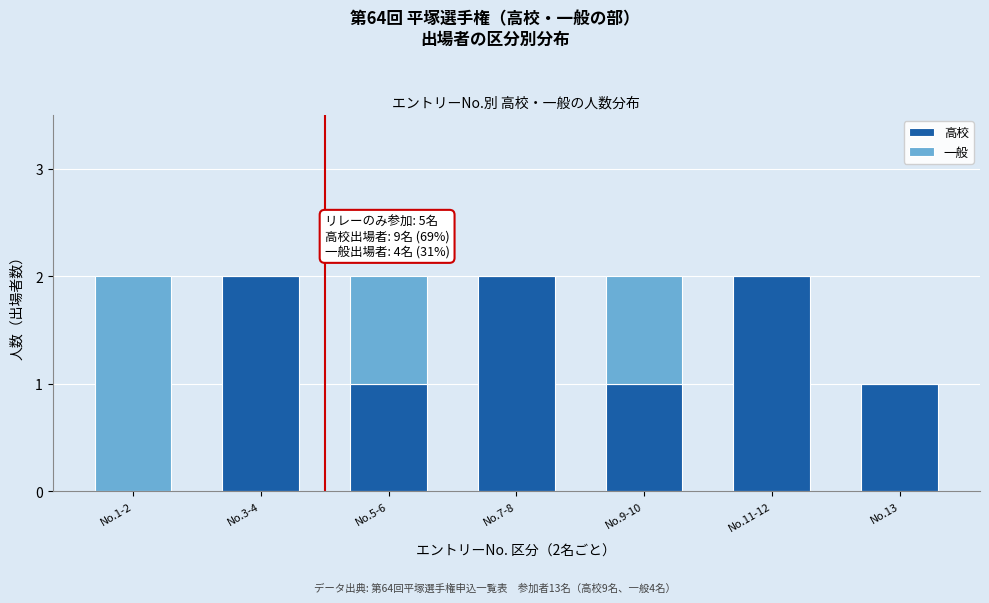

Reading left to right, list the values for the 高校 series.

No.1-2=0	No.3-4=2	No.5-6=1	No.7-8=2	No.9-10=1	No.11-12=2	No.13=1